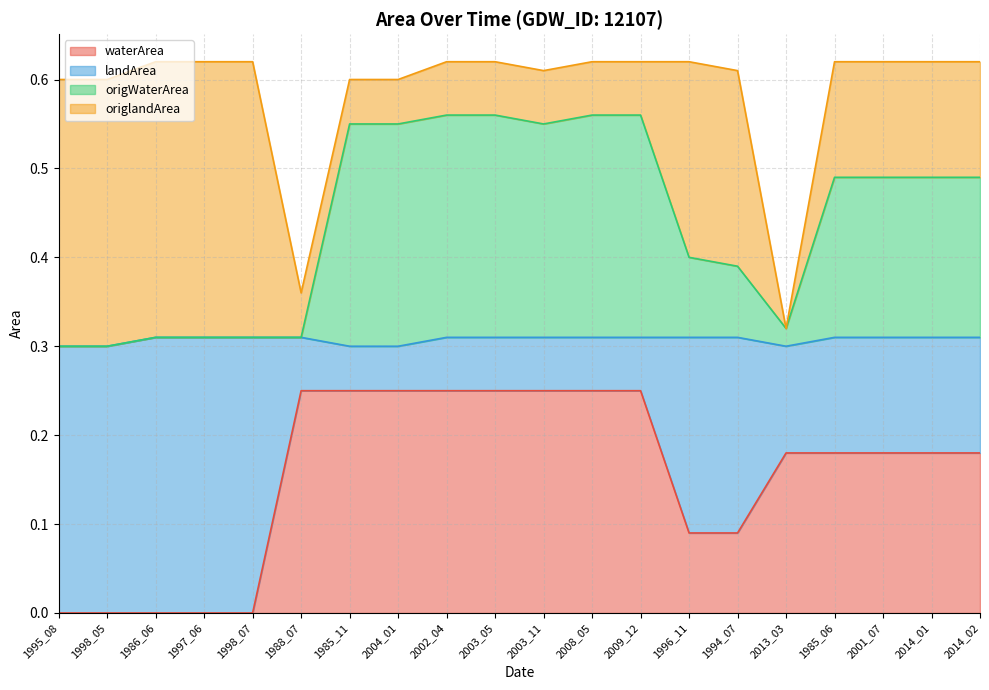

At which label is waterArea closest to 0?

1995_08